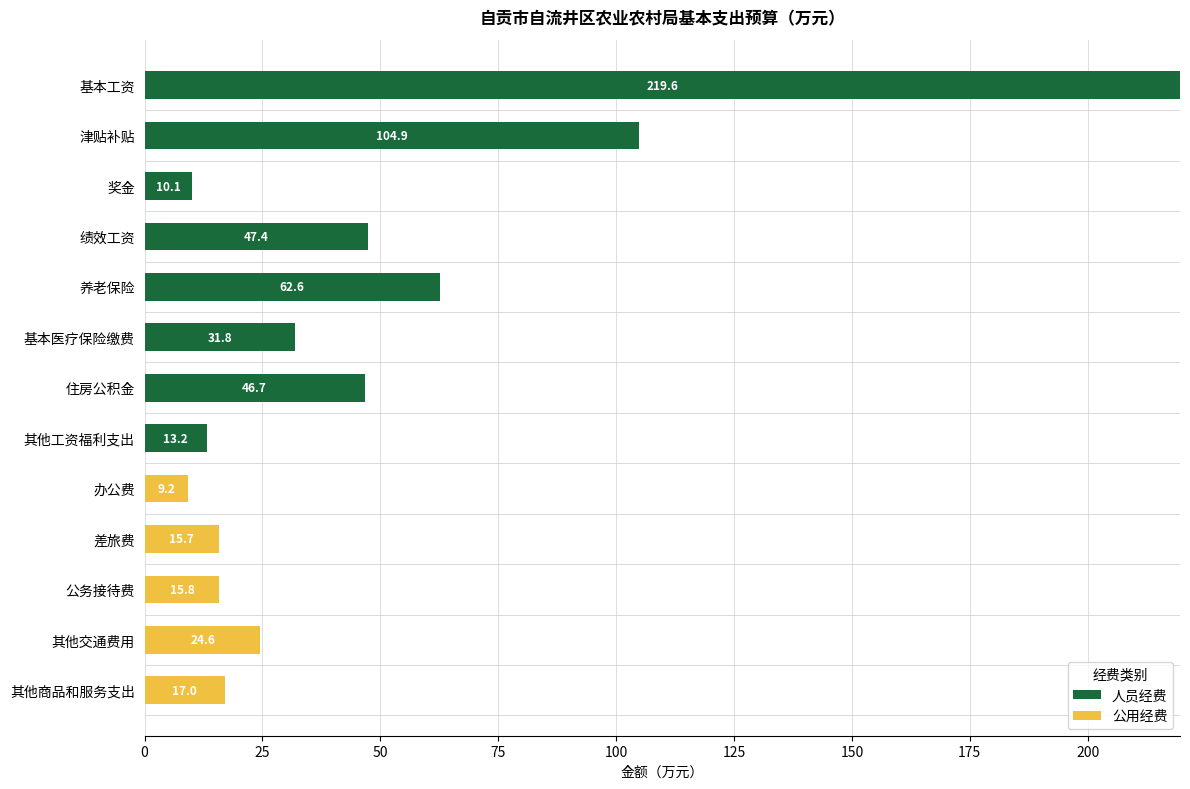

What is the approximate value of 人员经费 at 基本医疗保险缴费?

31.8